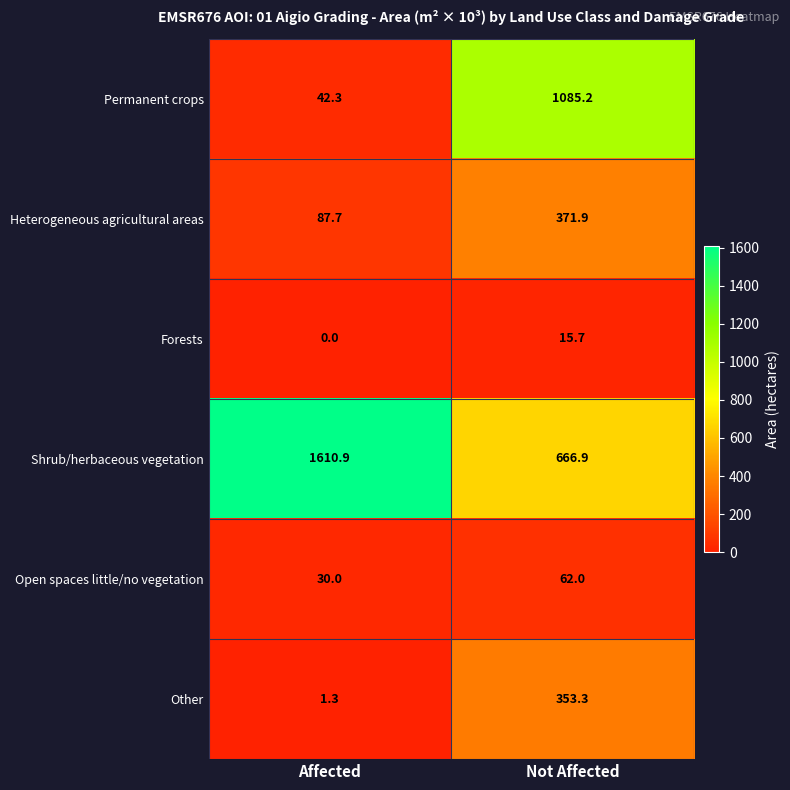

At which label is Heterogeneous agricultural areas closest to 229?

Affected